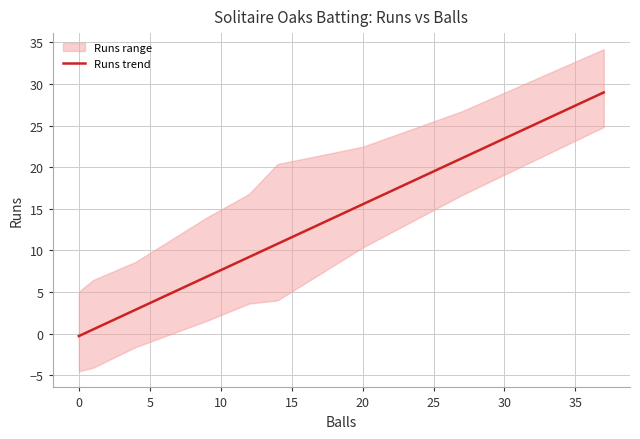

At which label does the data first exceed 6?

20